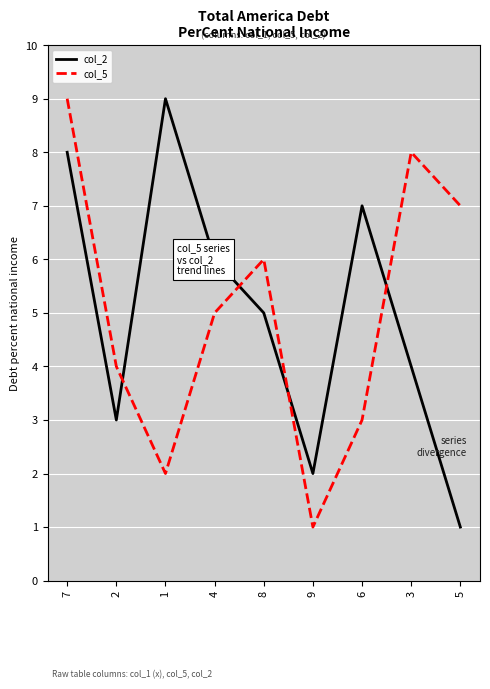

Between 6 and 3, which series saw the biggest shift?

col_5